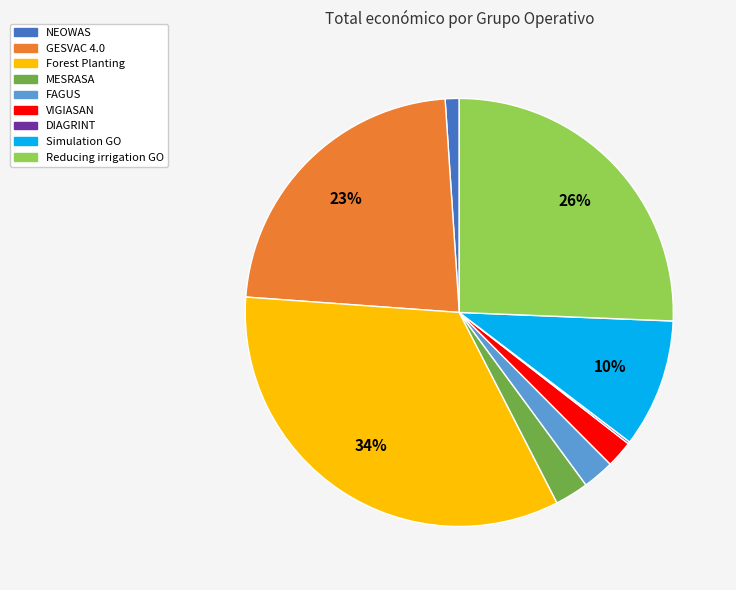

Between Simulation GO and FAGUS, which is larger?

Simulation GO